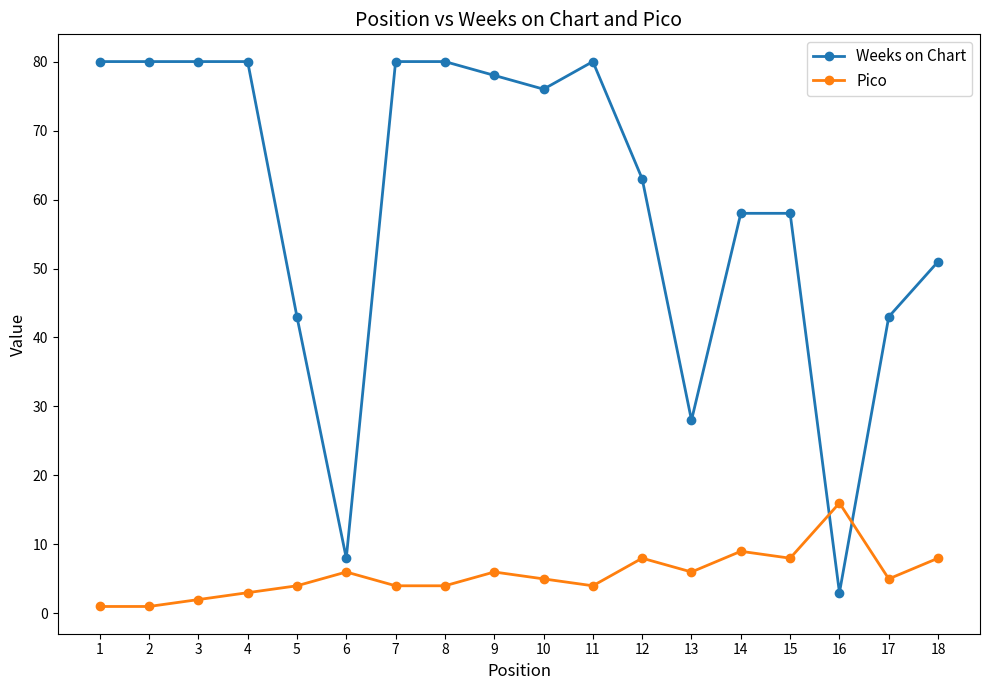

Which series ends up on top after the final intersection of Pico and Weeks on Chart?

Weeks on Chart